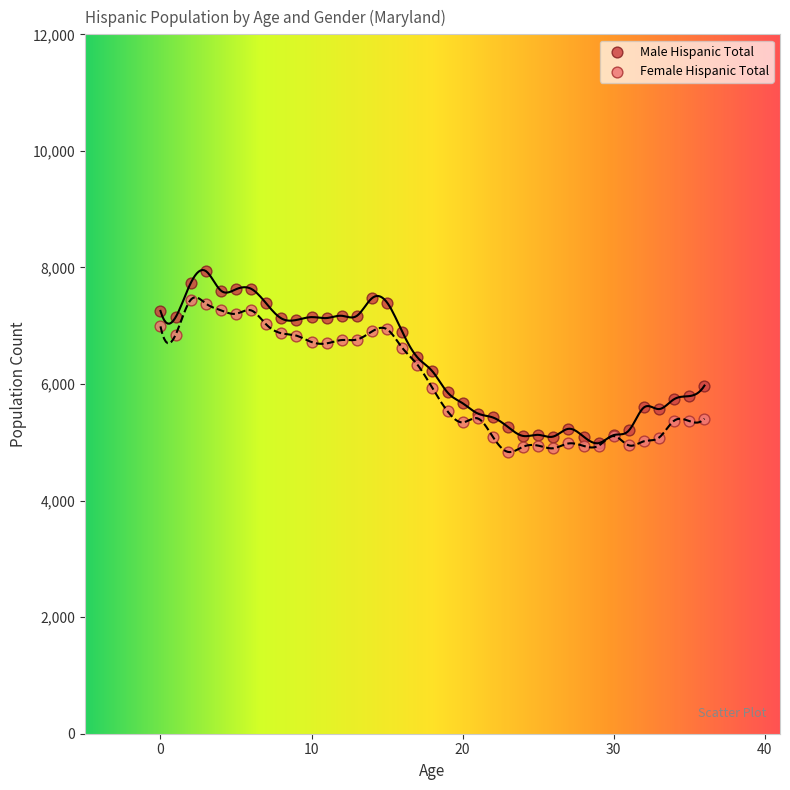

Which series has the largest Y range (max minus min)?

Male Hispanic Total